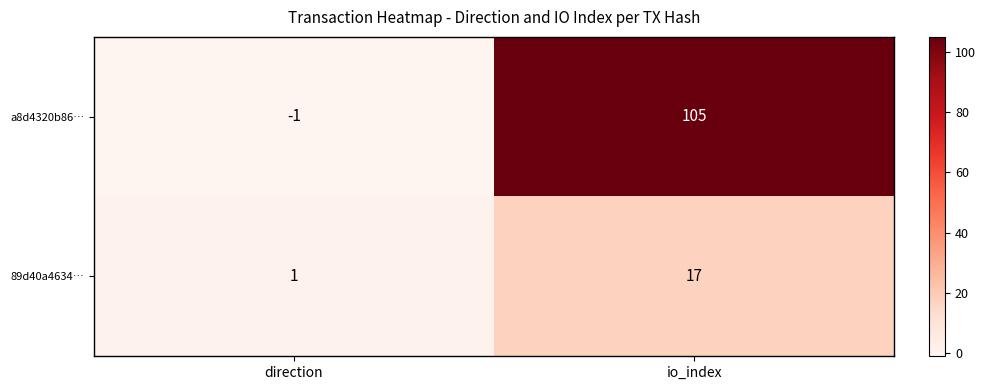

Which series changed the most between direction and io_index?

a8d4320b86…